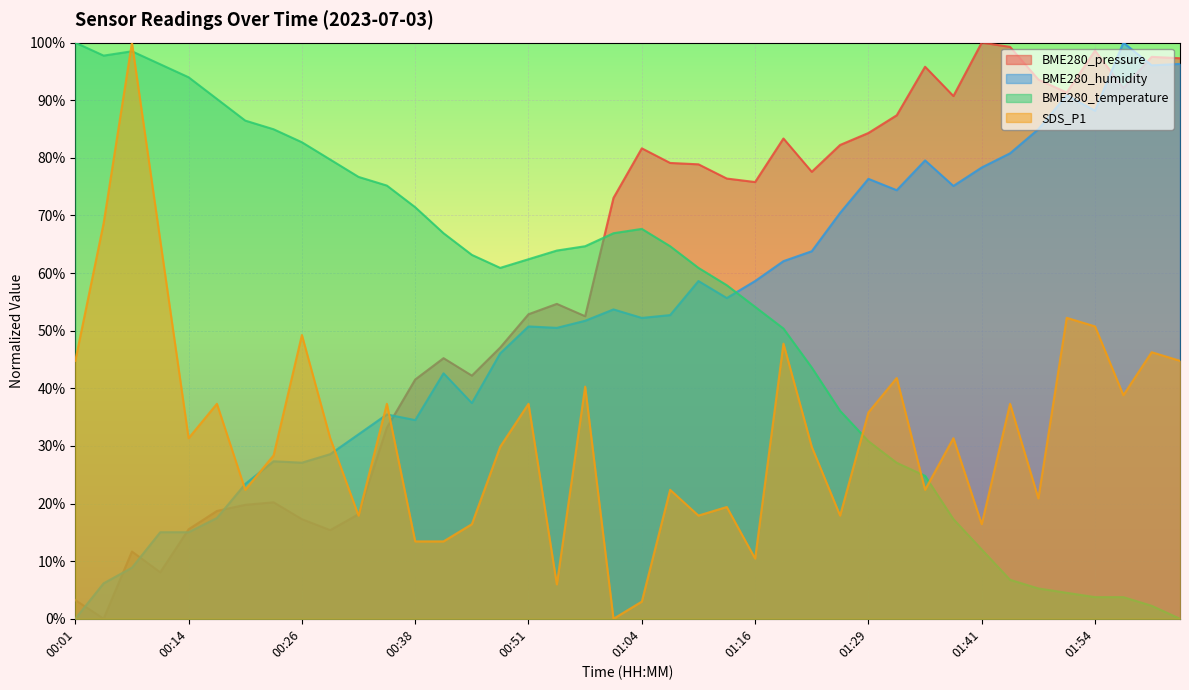

What is the label of the 38th point from the left?

01:57